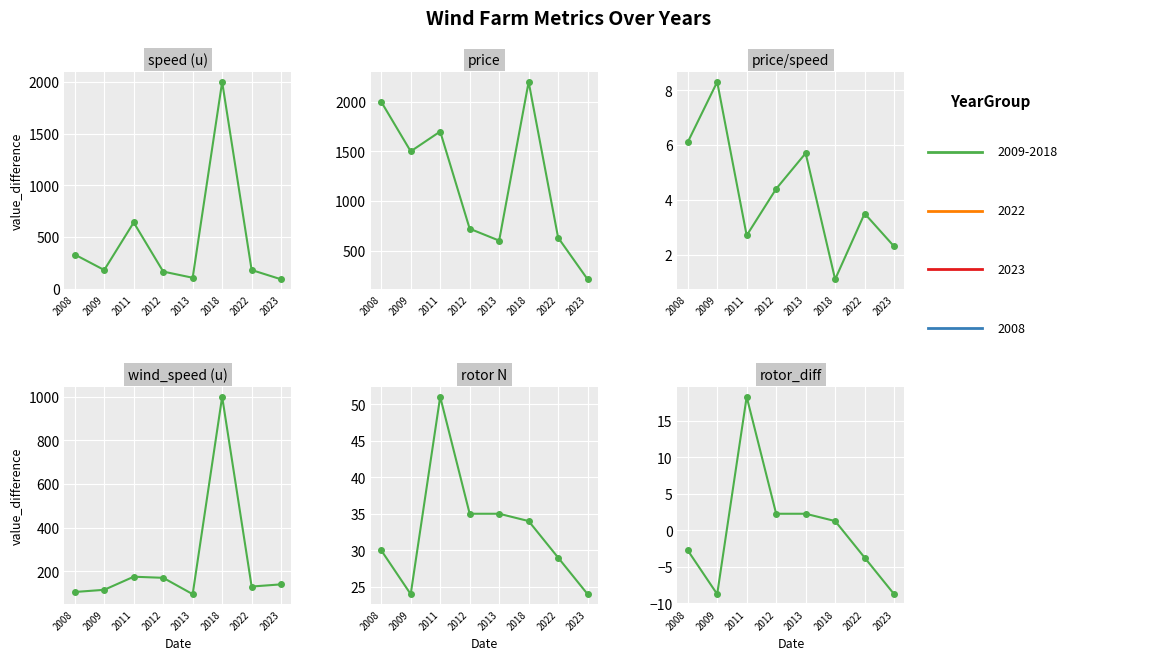

What is the average value of the wind_speed (u) series?

241.2